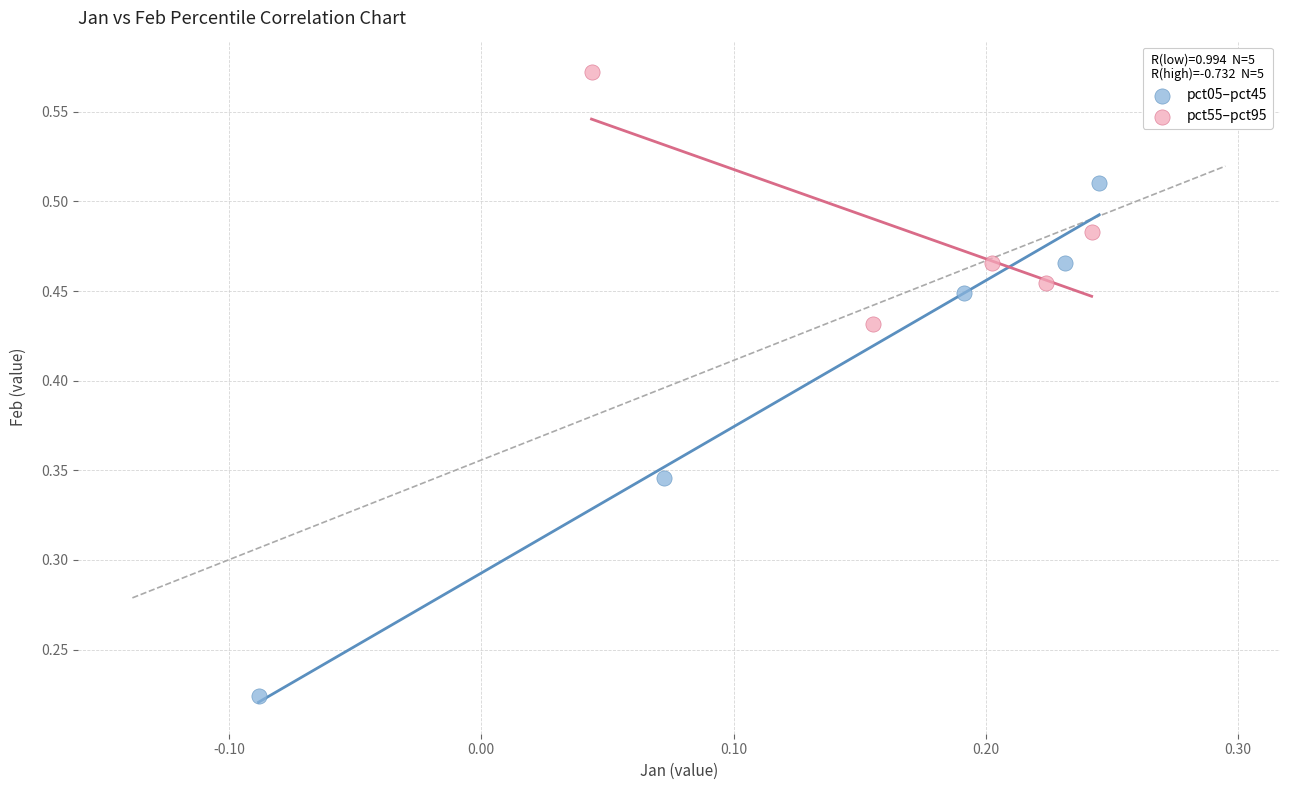

Which series has the widest spread of Y values?

pct05–pct45